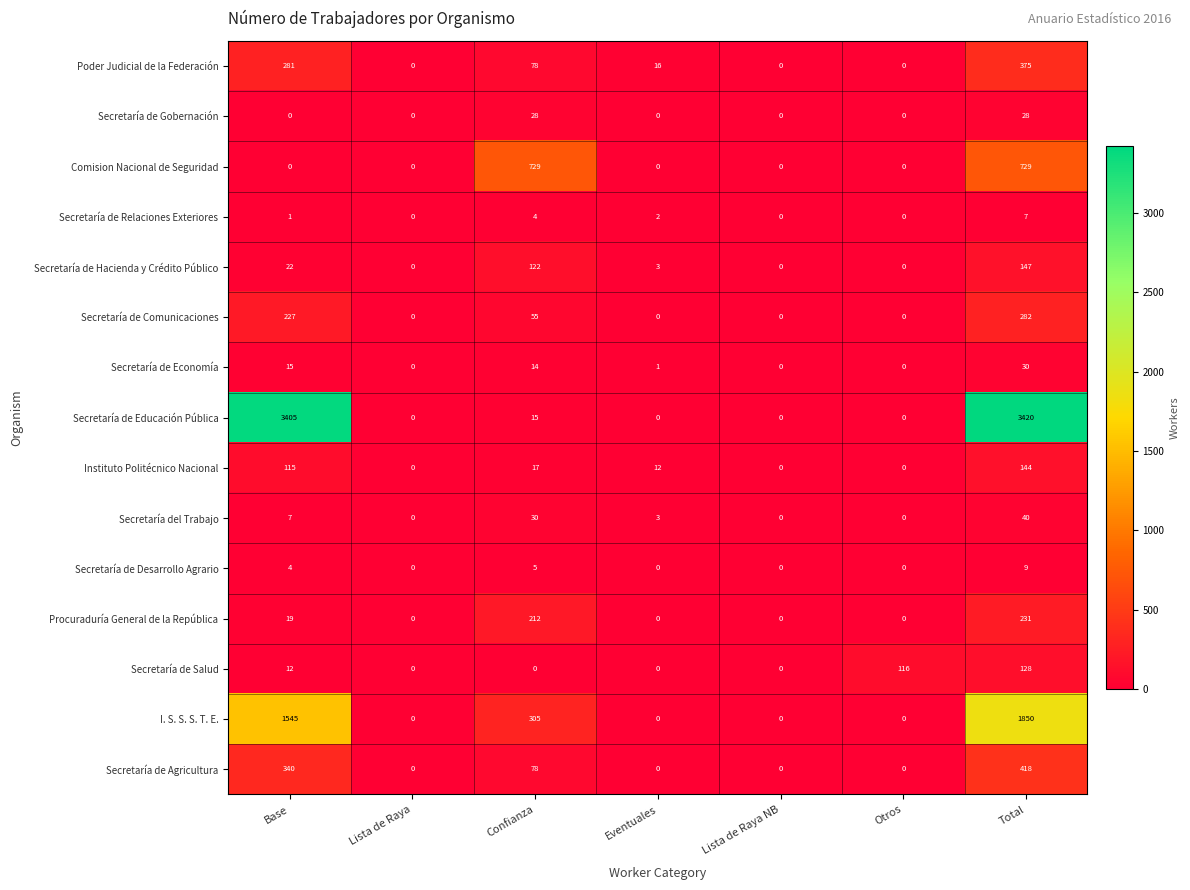

Which series has the largest total across all categories?

Secretaría de Educación Pública